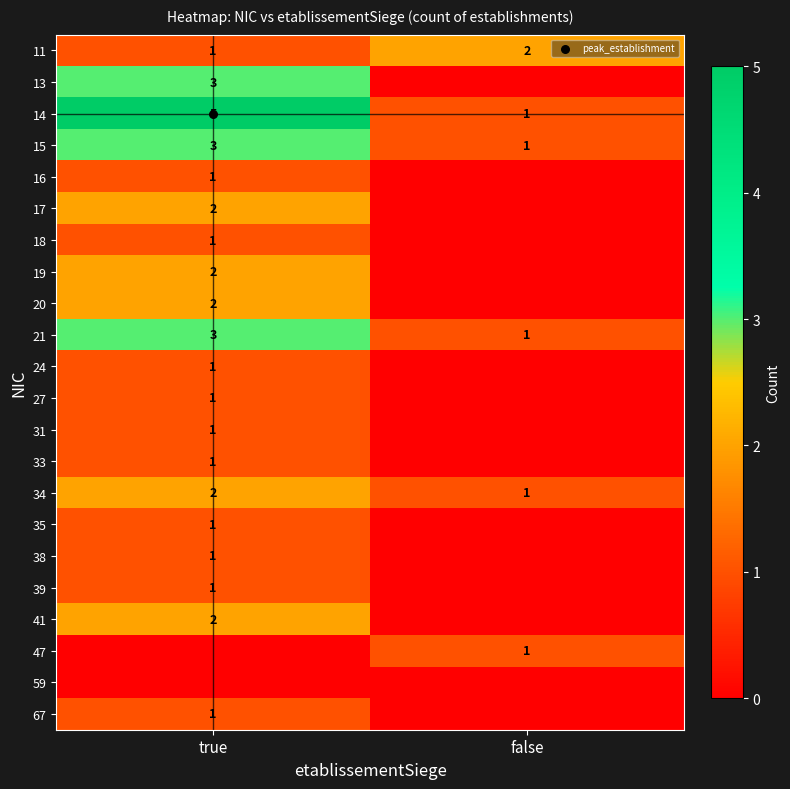

What is the difference between the highest and lowest values at true?

5